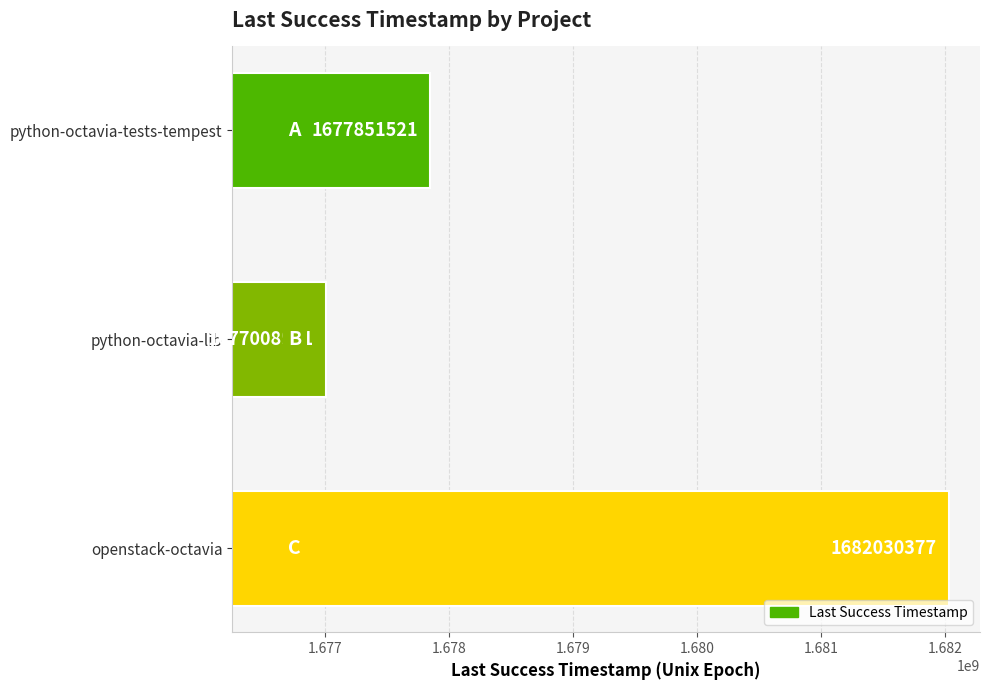

What is the sum of all values?

5036890859